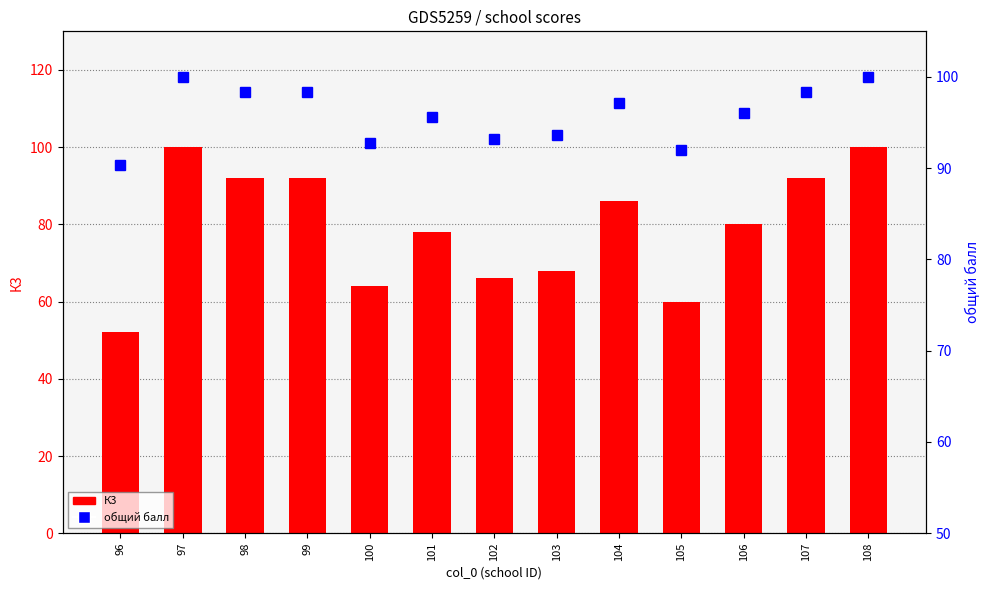

How many groups of bars are there?

13